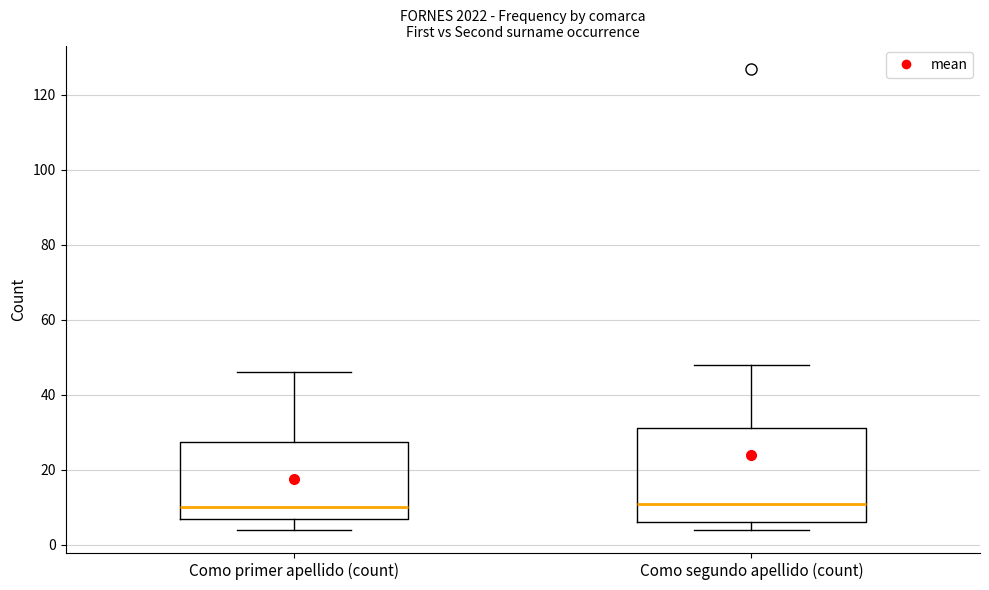

Reading left to right, read every box against the y-axis: the position of its median line, the range the box covers, and the ends of its whiskers. The values are not printed on the chart, so give them approximately, as read against the axis.

Como primer apellido (count): median 10, box 8 to 28, whiskers 4 to 46
Como segundo apellido (count): median 12, box 6 to 32, whiskers 4 to 48